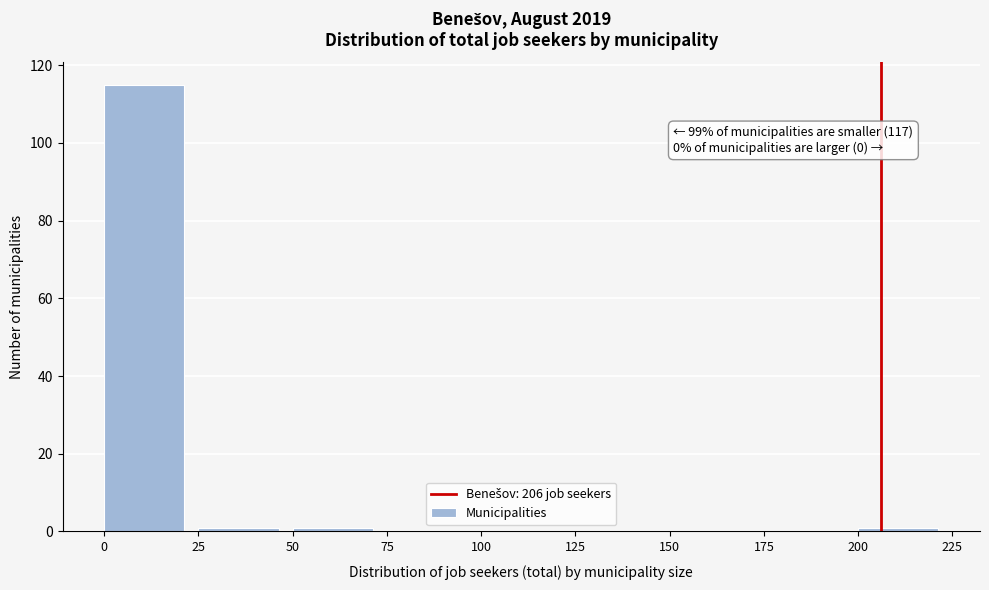

Which range on the x-axis has the tallest bar?

0 to 25